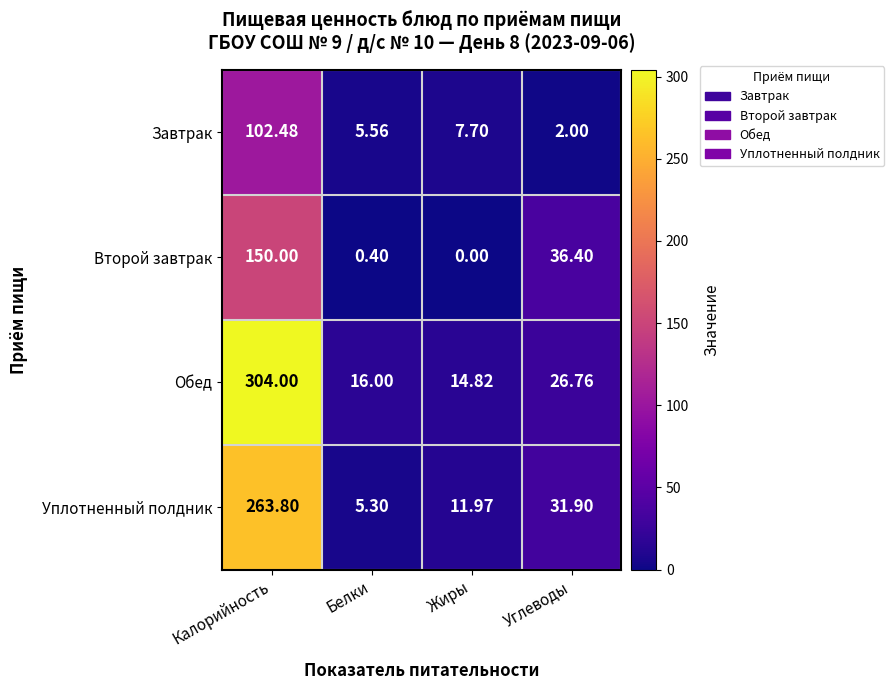

Rank the series by their maximum value, from lowest to highest.

Завтрак, Второй завтрак, Уплотненный полдник, Обед